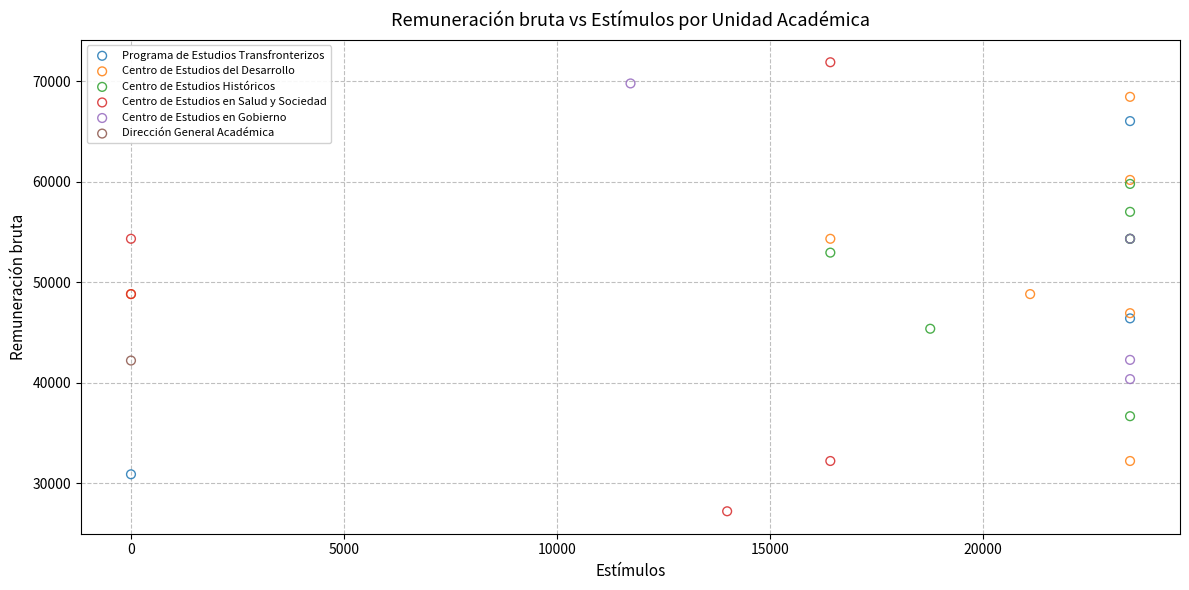

What are all the series names shown in the legend?

Programa de Estudios Transfronterizos, Centro de Estudios del Desarrollo, Centro de Estudios Históricos, Centro de Estudios en Salud y Sociedad, Centro de Estudios en Gobierno, Dirección General Académica